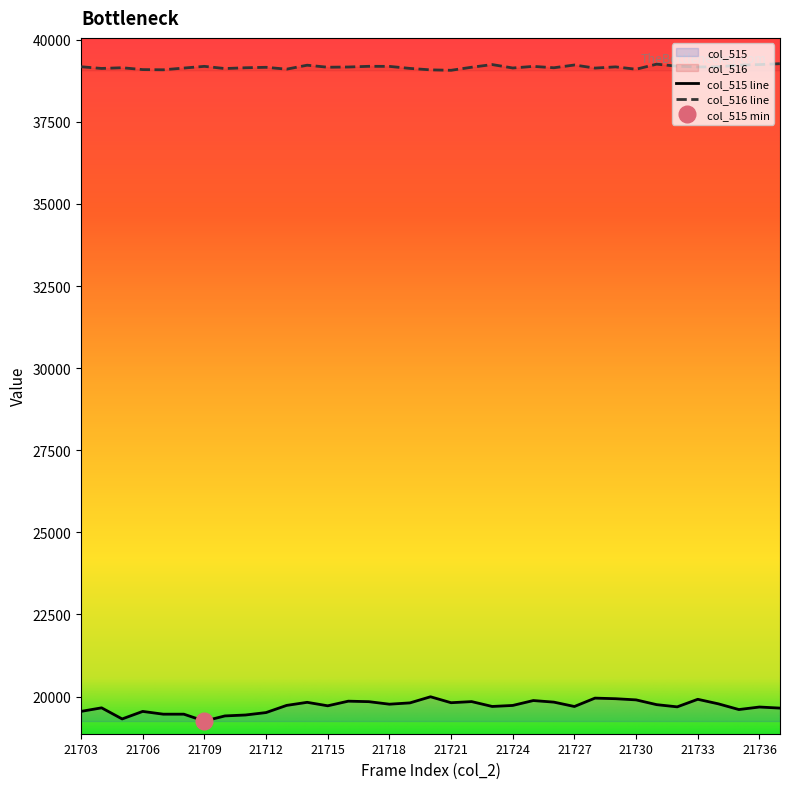

What value does the col_516 series have at 21709?

39189